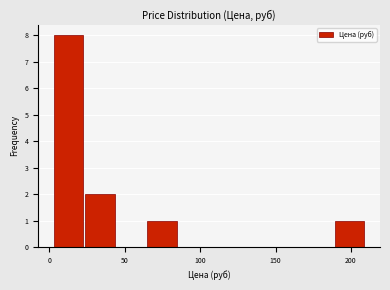

Reading left to right, list every bar in this chart as the range it spans on the x-axis followed by its height. Neither the bar edges nor the heights are printed on the chart, so give them approximately, as read against the axes.

5 to 25: 8
25 to 45: 2
45 to 65: 0
65 to 85: 1
85 to 105: 0
105 to 125: 0
125 to 150: 0
150 to 170: 0
170 to 190: 0
190 to 210: 1